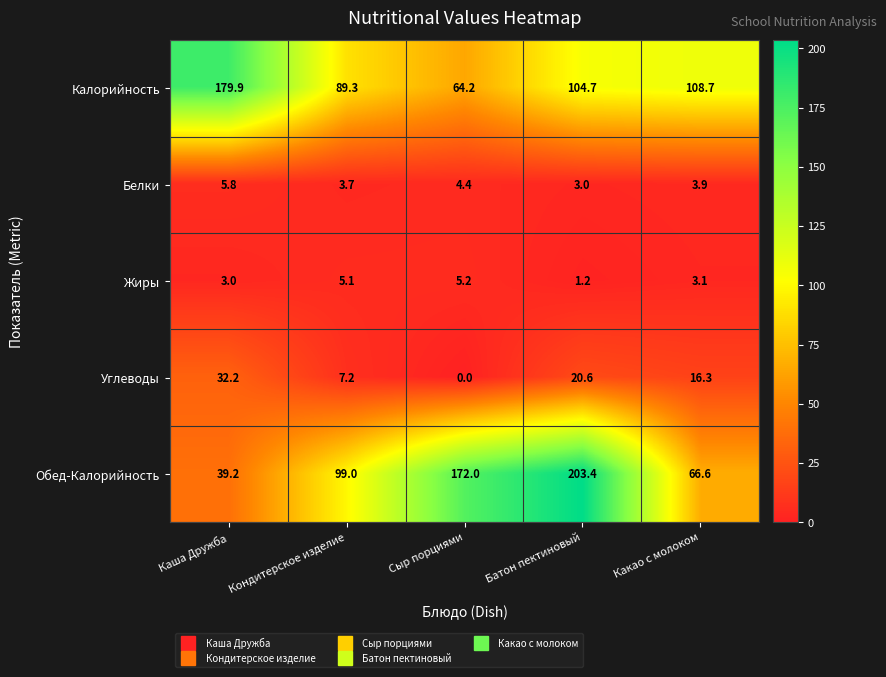

At how many categories does at least one series exceed 35?

5